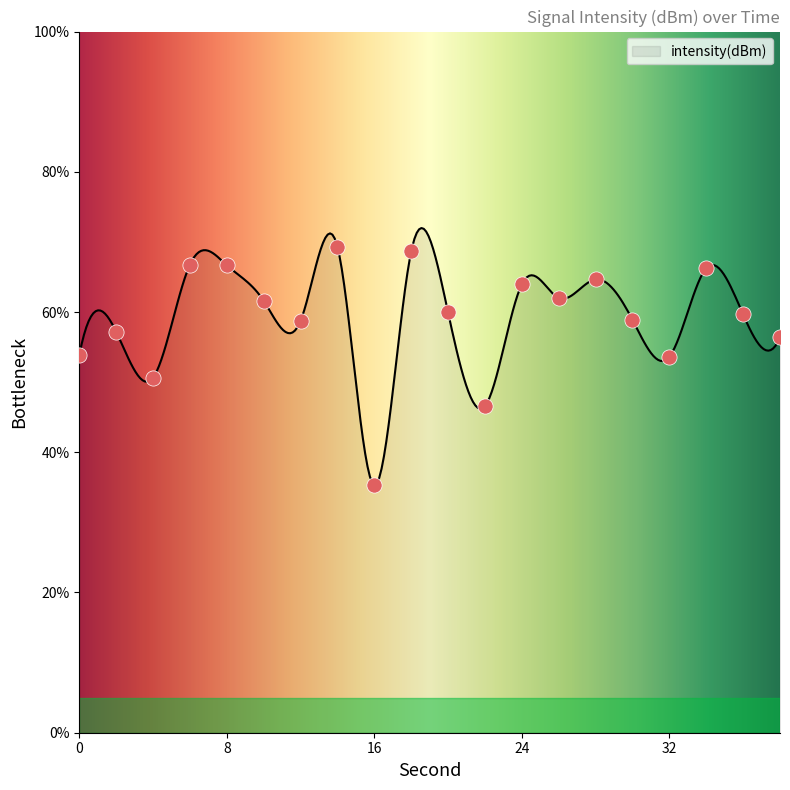

What is the change in value from 6 to 26?

-4.7